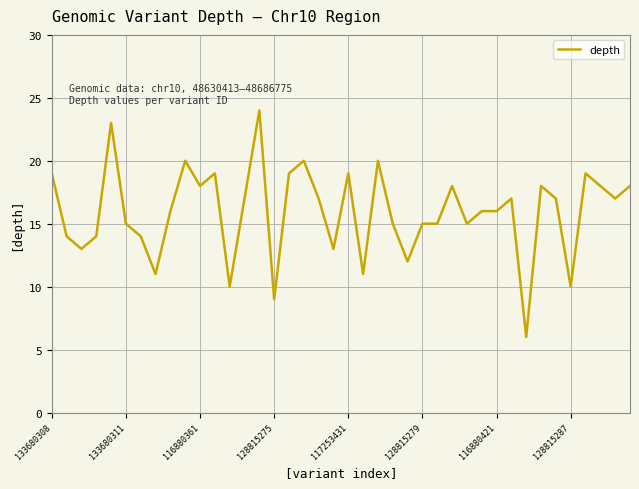

What is the difference between the maximum and minimum values?

18